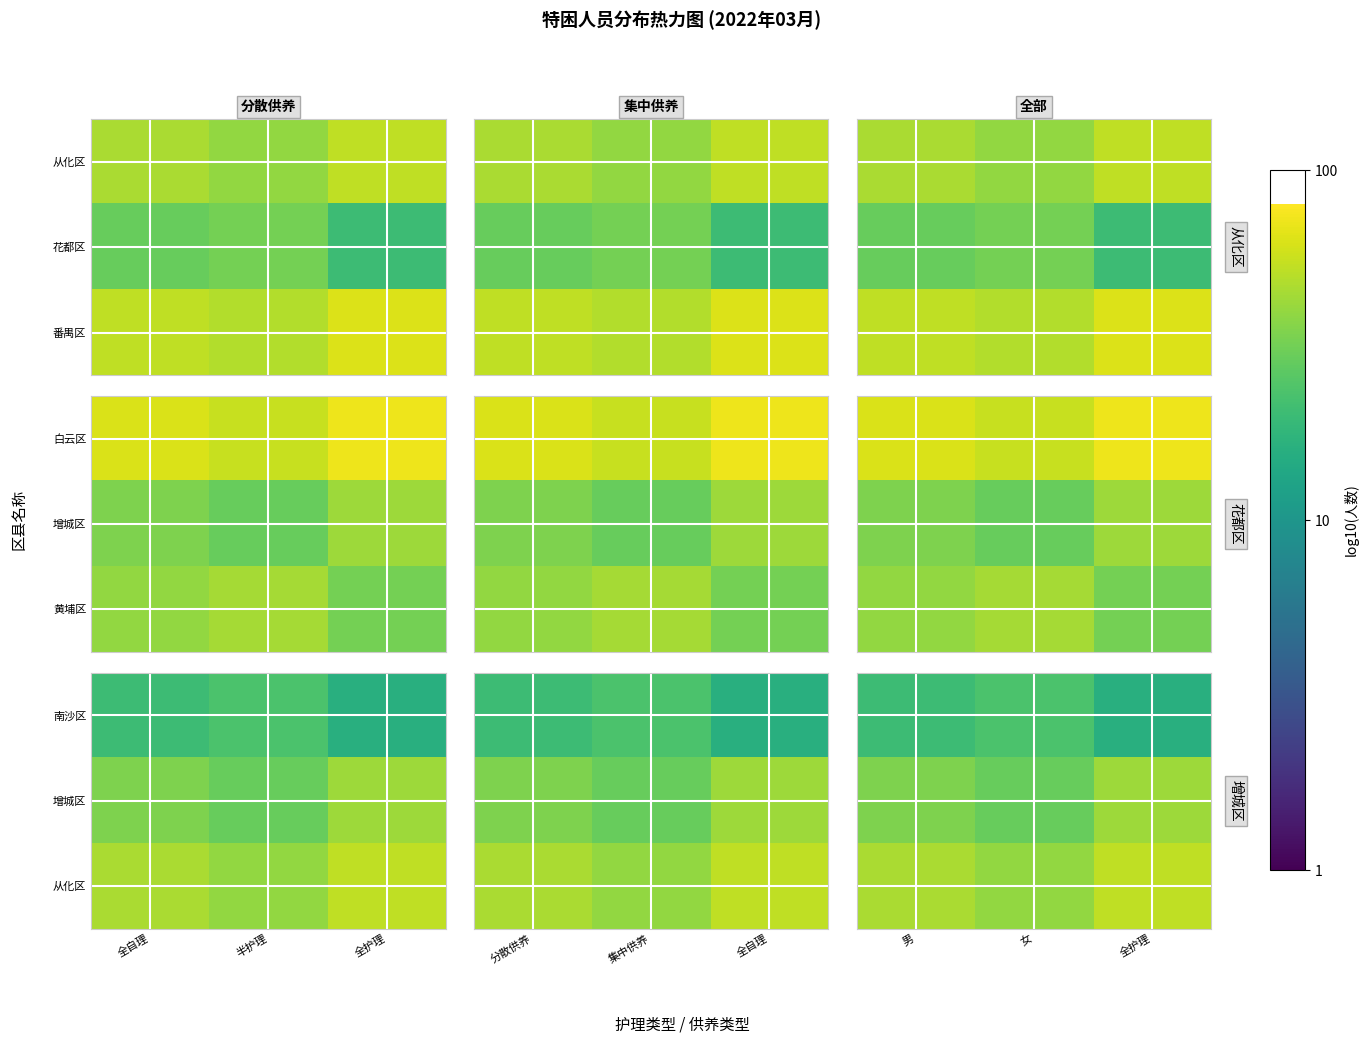

Which label corresponds to the smallest value in the chart?

全护理